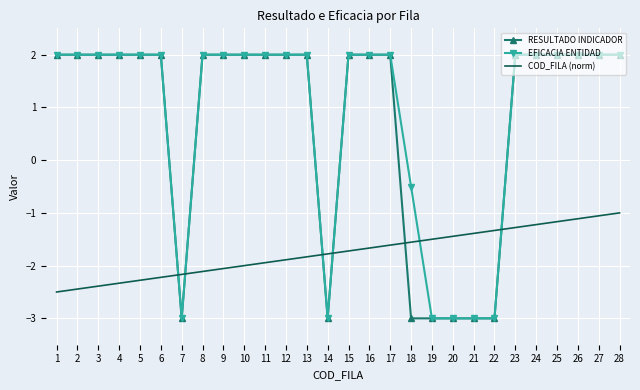

Which series has the largest total across all categories?

EFICACIA ENTIDAD